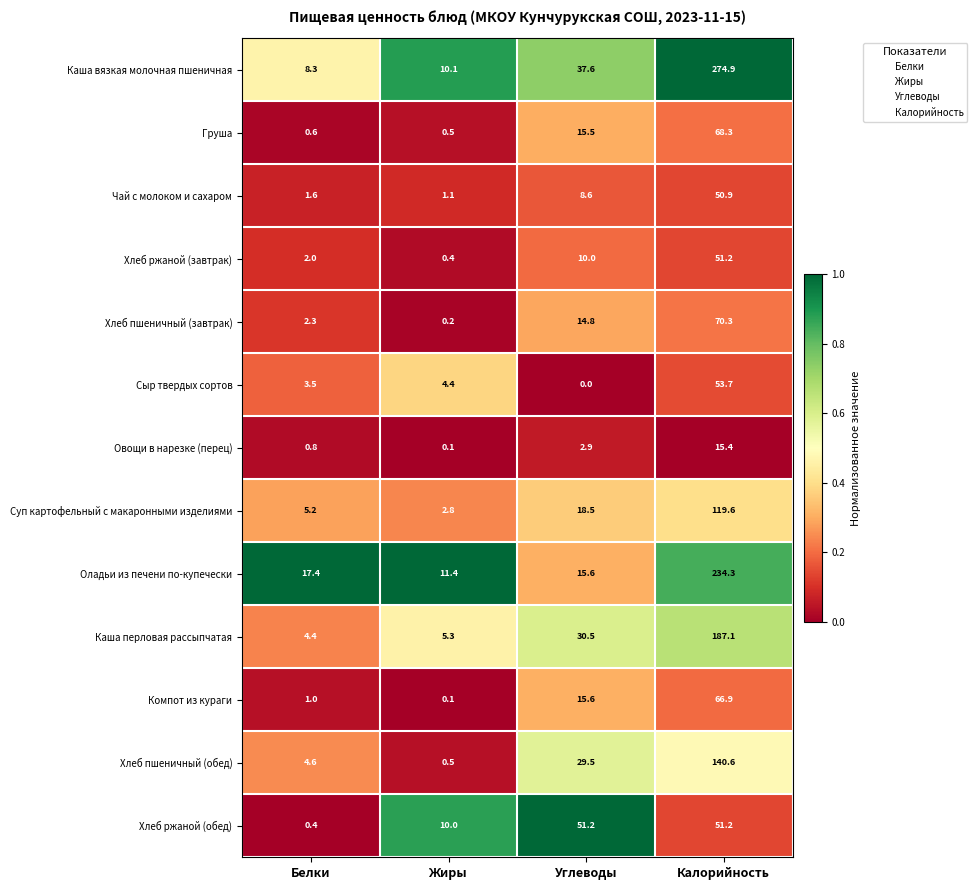

What is the difference between the highest and lowest values at Углеводы?

51.2